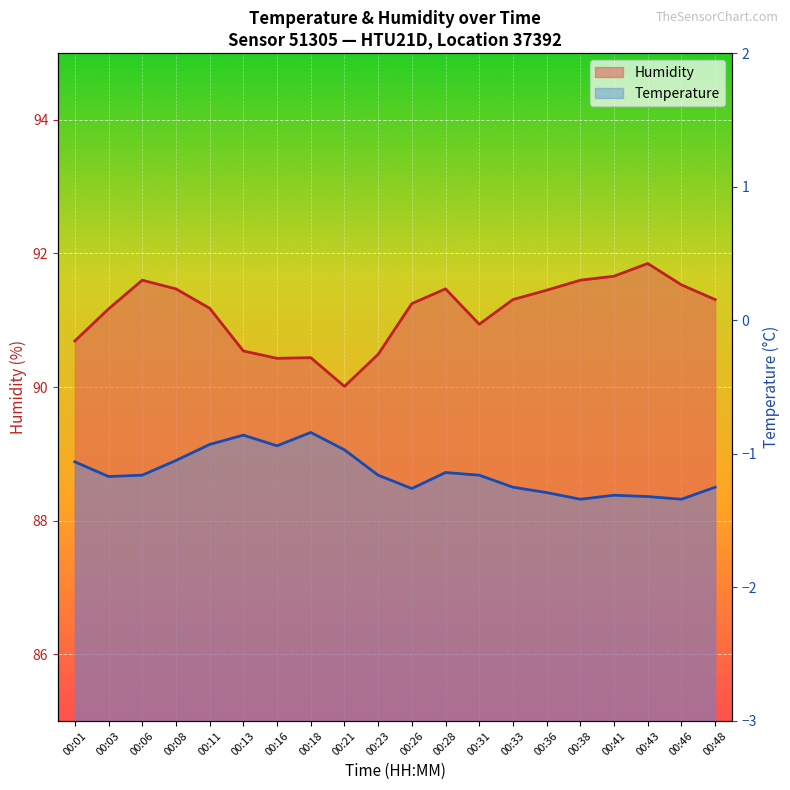

What is the spread (max minus min) of values at 00:28?

92.6